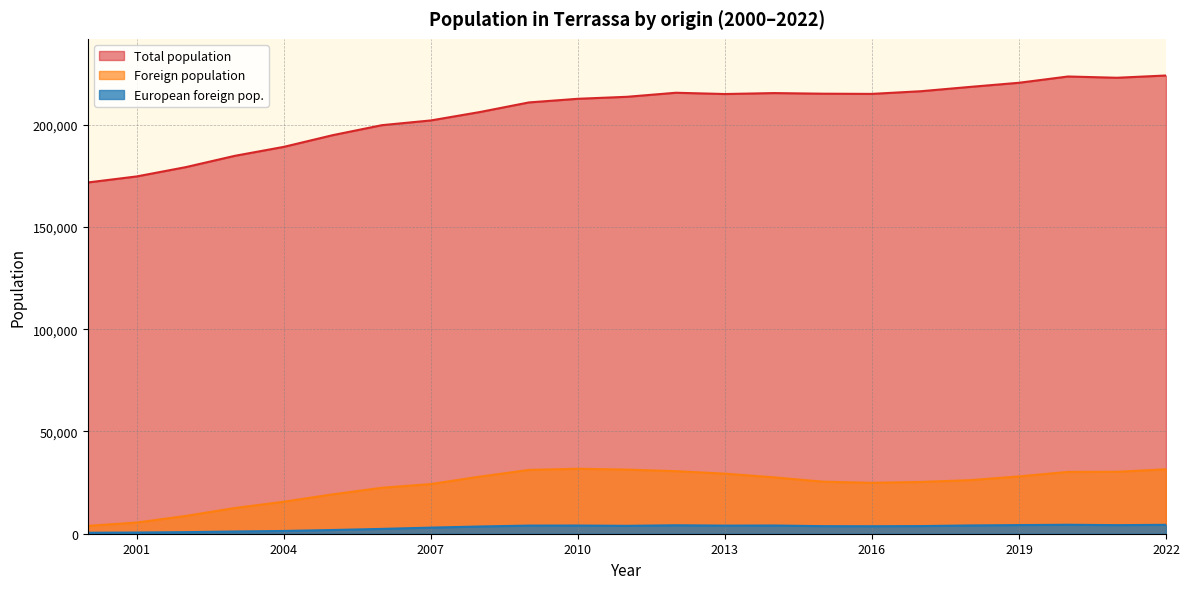

Count the number of categories in the chart.

23